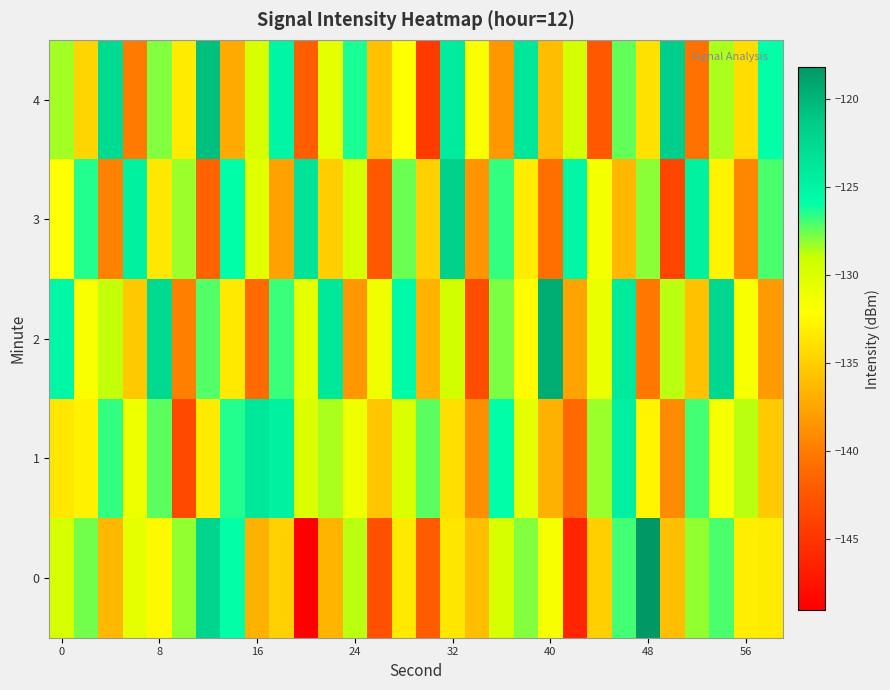

Reading right to left, list all the values displayed in this chart.

0: -133.3	-133.1	-127.0	-128.2	-136.0	-118.2	-126.9	-135.0	-146.3	-131.5	-127.9	-129.6	-136.0	-133.5	-142.2	-133.4	-143.0	-128.7	-136.6	-149.0	-134.9	-136.8	-126.0	-122.1	-128.1	-132.5	-130.6	-136.4	-127.6	-129.6
1: -135.2	-128.8	-131.5	-126.9	-139.1	-132.7	-124.5	-128.3	-141.2	-136.8	-130.4	-125.7	-138.9	-134.1	-127.3	-129.8	-135.6	-131.2	-128.5	-130.0	-124.7	-123.8	-126.5	-133.3	-143.6	-127.3	-131.1	-126.7	-132.9	-133.6
2: -138.2	-131.6	-122.4	-135.9	-128.7	-140.3	-124.1	-130.8	-137.6	-119.5	-132.4	-127.8	-143.2	-129.3	-136.7	-125.6	-131.1	-138.4	-123.9	-130.5	-126.8	-141.0	-133.5	-127.2	-139.8	-122.6	-135.4	-128.9	-131.7	-125.3
3: -127.1	-139.3	-132.8	-124.6	-143.7	-128.0	-136.5	-131.4	-125.3	-140.8	-133.2	-126.7	-138.6	-121.8	-134.9	-127.5	-142.4	-129.6	-135.1	-123.4	-137.8	-130.3	-125.9	-141.5	-128.2	-133.6	-124.8	-139.7	-126.4	-132.1
4: -126.0	-134.2	-128.5	-140.7	-121.6	-133.9	-127.4	-142.3	-129.5	-136.1	-123.8	-138.4	-131.7	-124.2	-144.5	-132.0	-135.8	-126.3	-130.6	-141.9	-125.1	-129.7	-137.2	-120.5	-133.3	-127.9	-140.1	-122.7	-134.6	-128.4